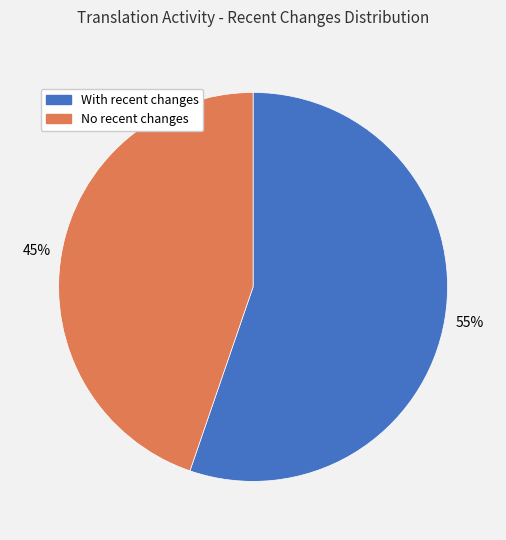

What percentage is the No recent changes slice, to the nearest percent?

45%